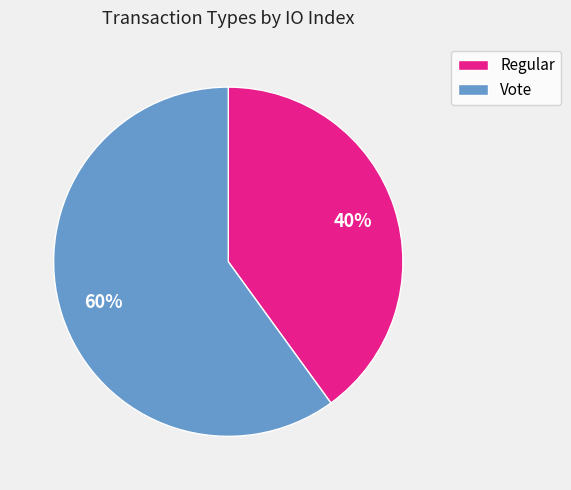

What is the smallest slice in the pie chart?

Regular